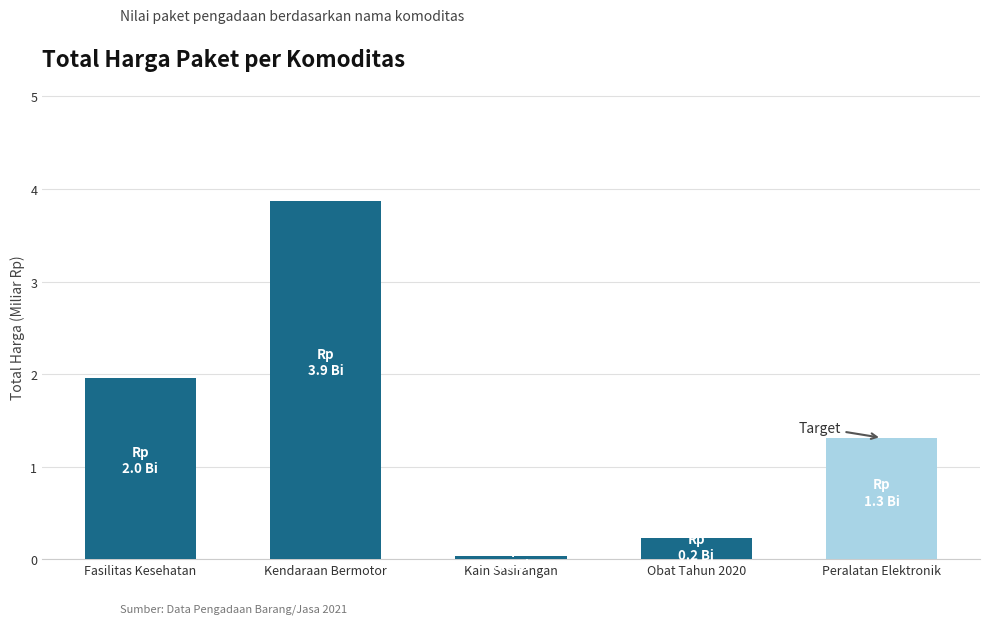

How many bars are there in total?

5